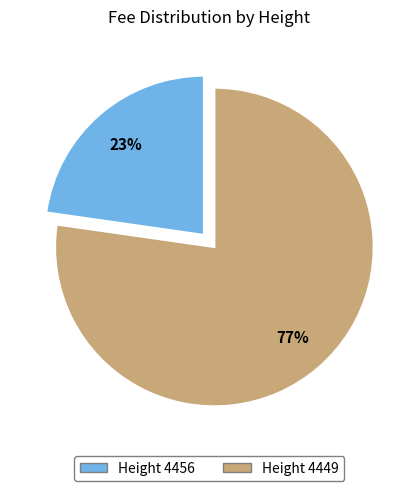

Is it true that Height 4456 is 23% of the pie?

True